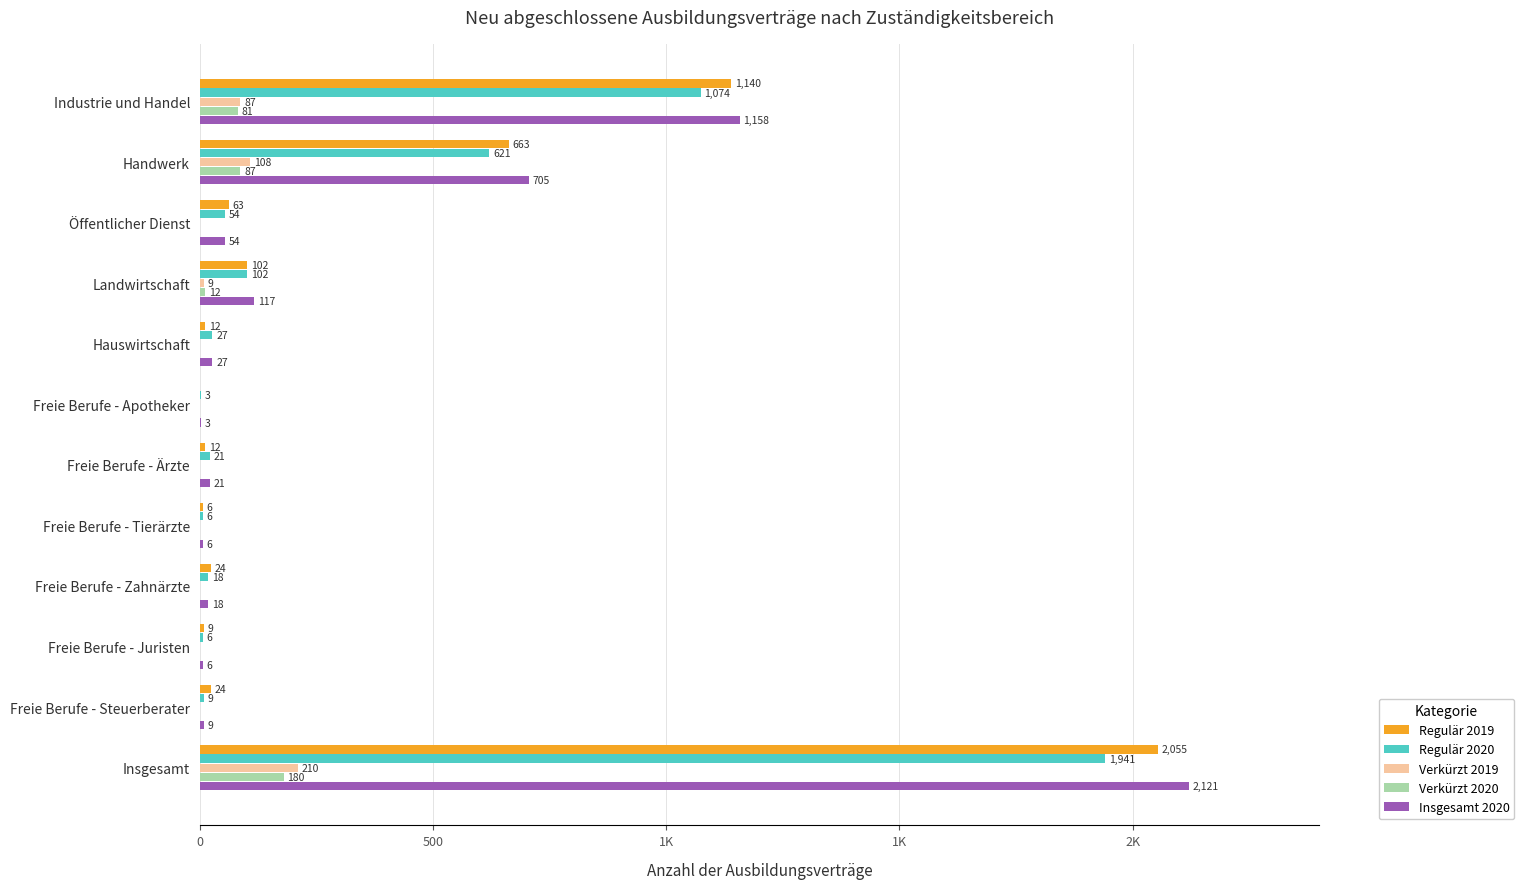

List the series in order of their peak value, lowest first.

Verkürzt 2020, Verkürzt 2019, Regulär 2020, Regulär 2019, Insgesamt 2020